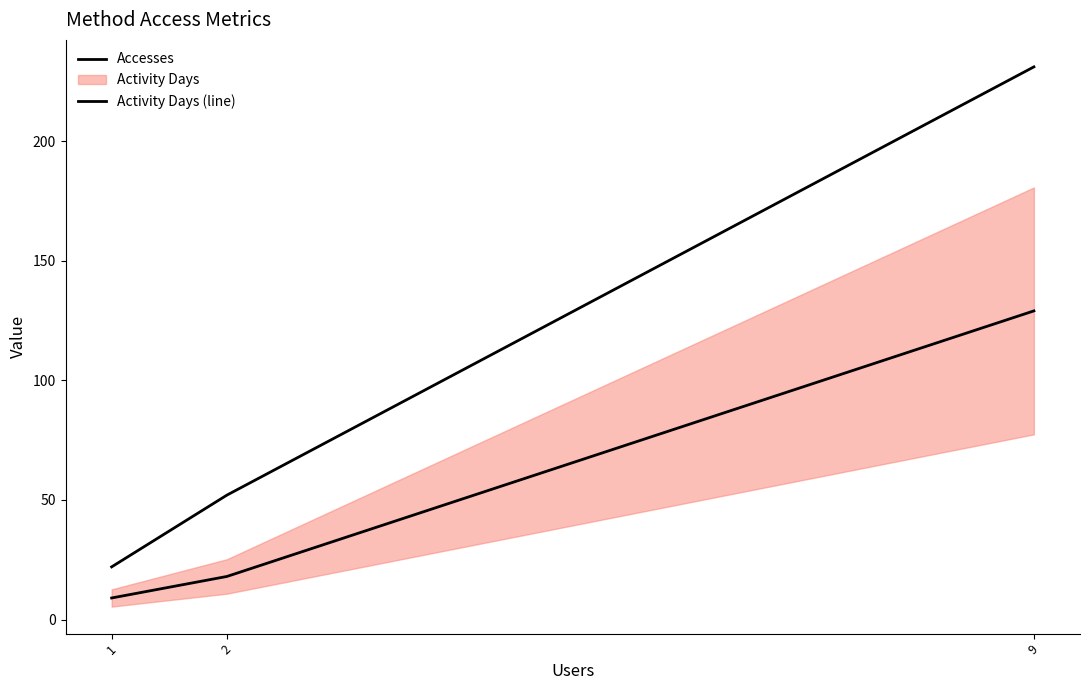

Is this an area chart (filled region under the line)?

No